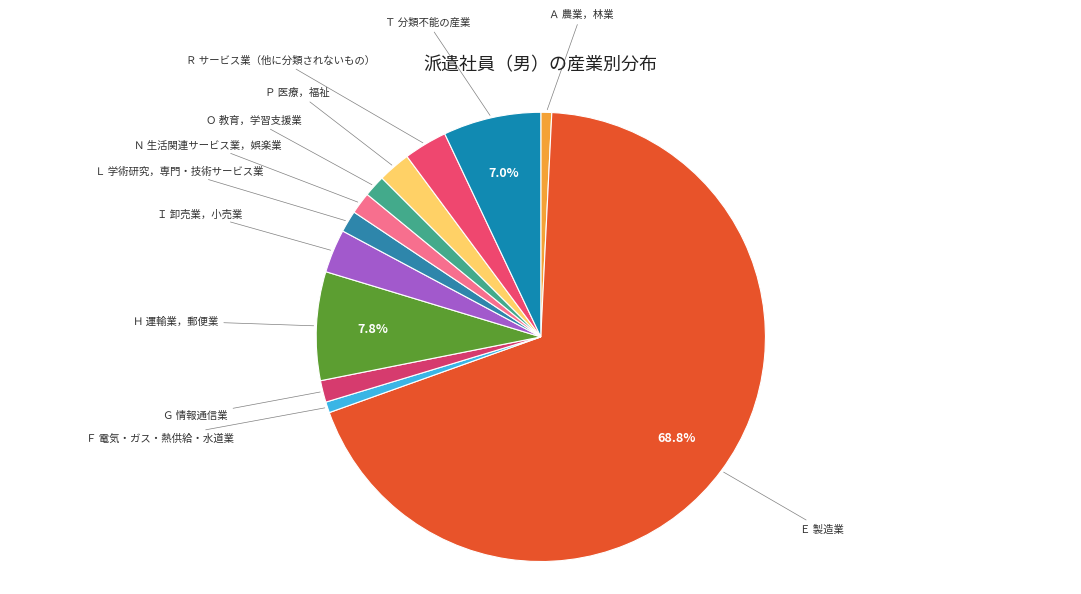

To the nearest percent, what percentage of the pie is Ｅ 製造業?

69%